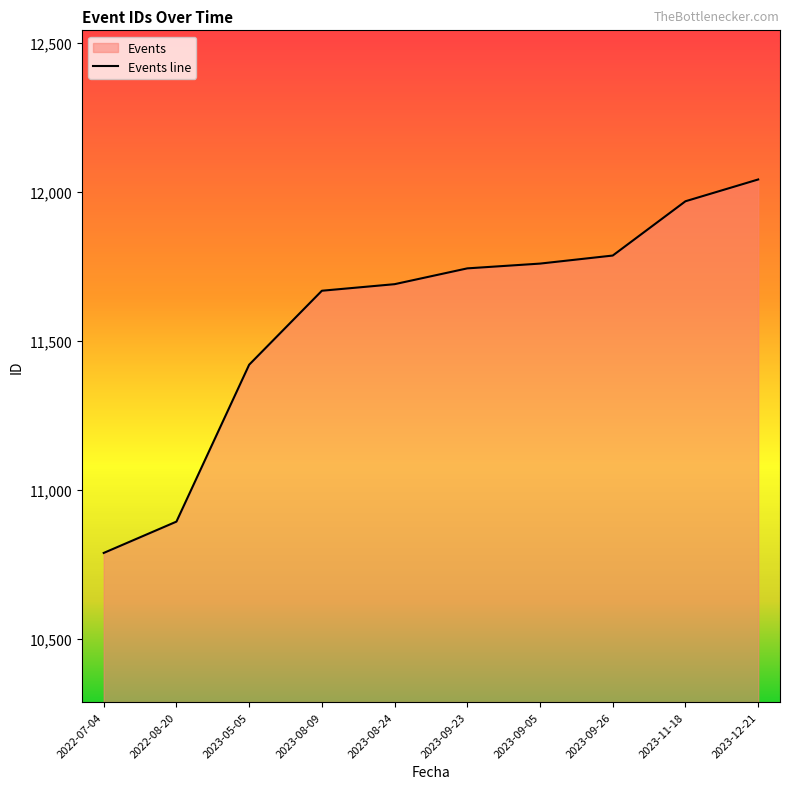

What is the average value?

11576